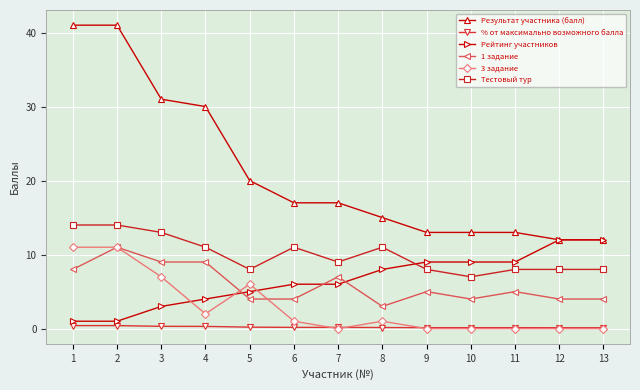

Which series ends up on top after the final intersection of 3 задание and 1 задание?

1 задание